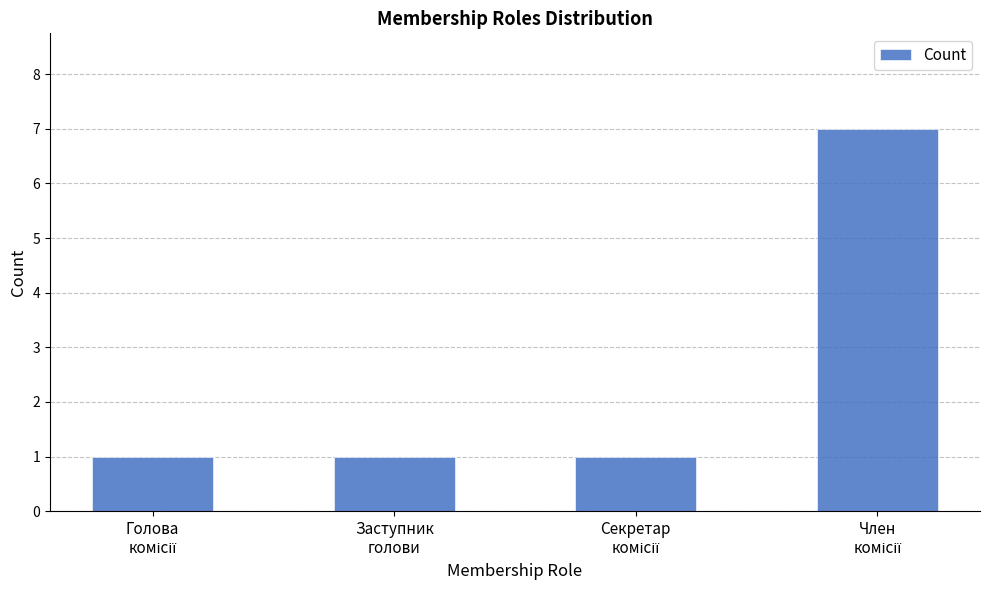

What is the sum of all values?

10